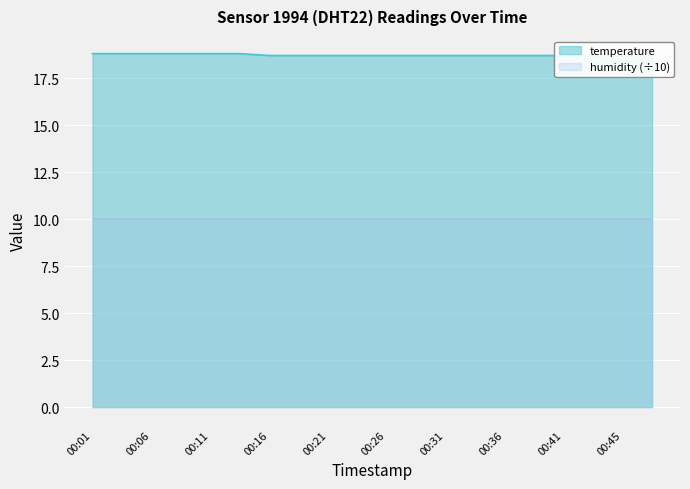

What is the value of the 5th point from the left?

18.8